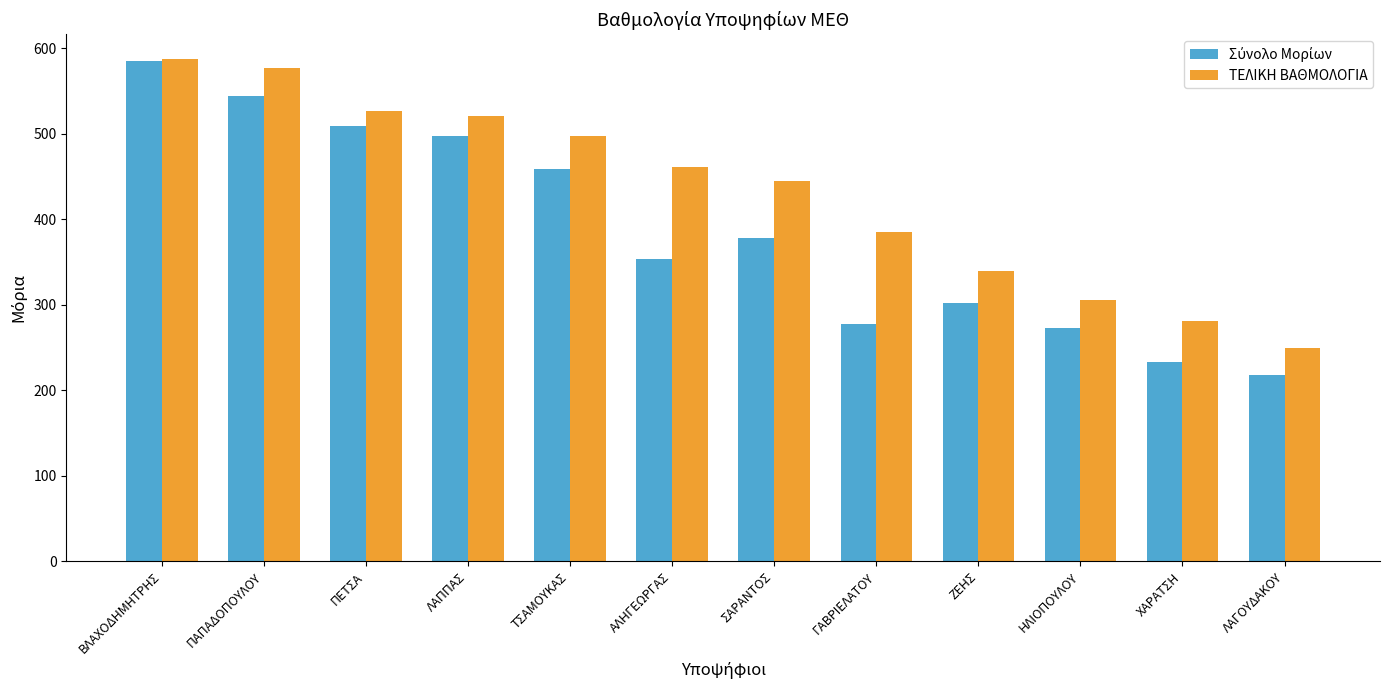

Which series changed the most between ΣΑΡΑΝΤΟΣ and ΧΑΡΑΤΣΗ?

ΤΕΛΙΚΗ ΒΑΘΜΟΛΟΓΙΑ